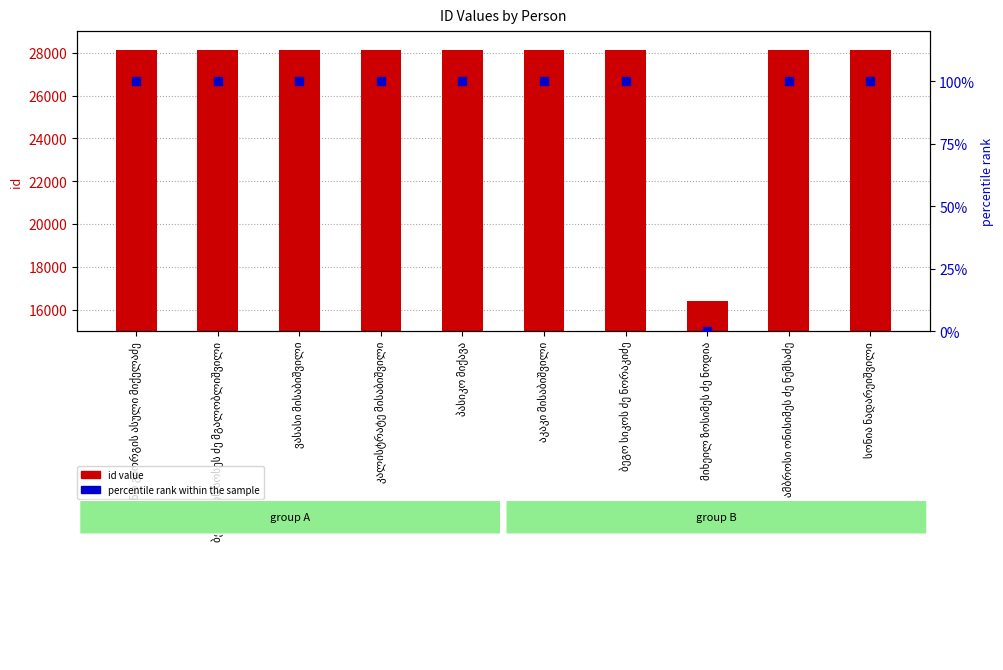

Which series has the largest total across all categories?

id